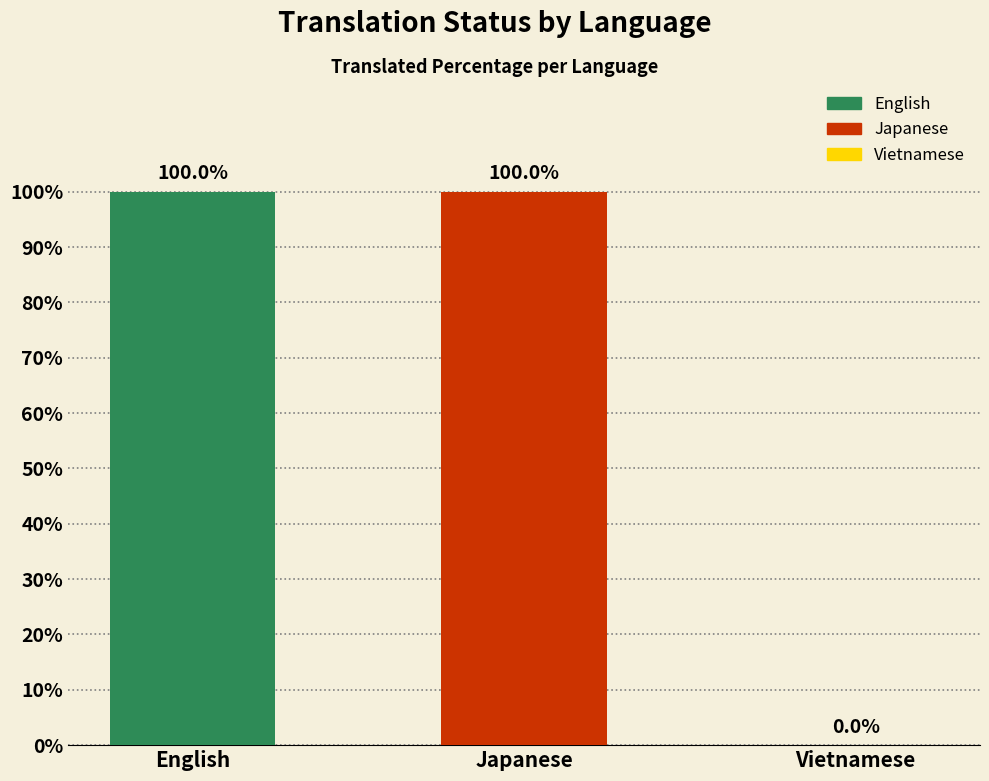

The value at Vietnamese is 0. True or false?

True